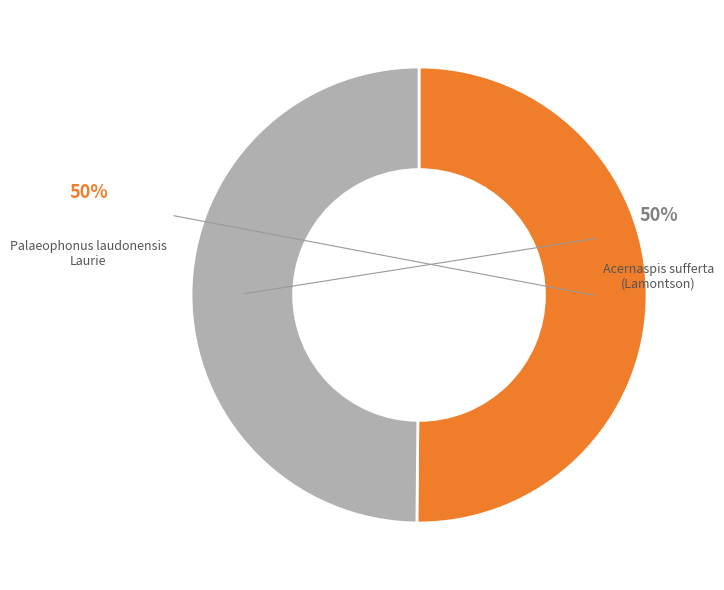

Between Acernaspis sufferta (Lamontson) and Palaeophonus laudonensis Laurie, which is larger?

Palaeophonus laudonensis Laurie